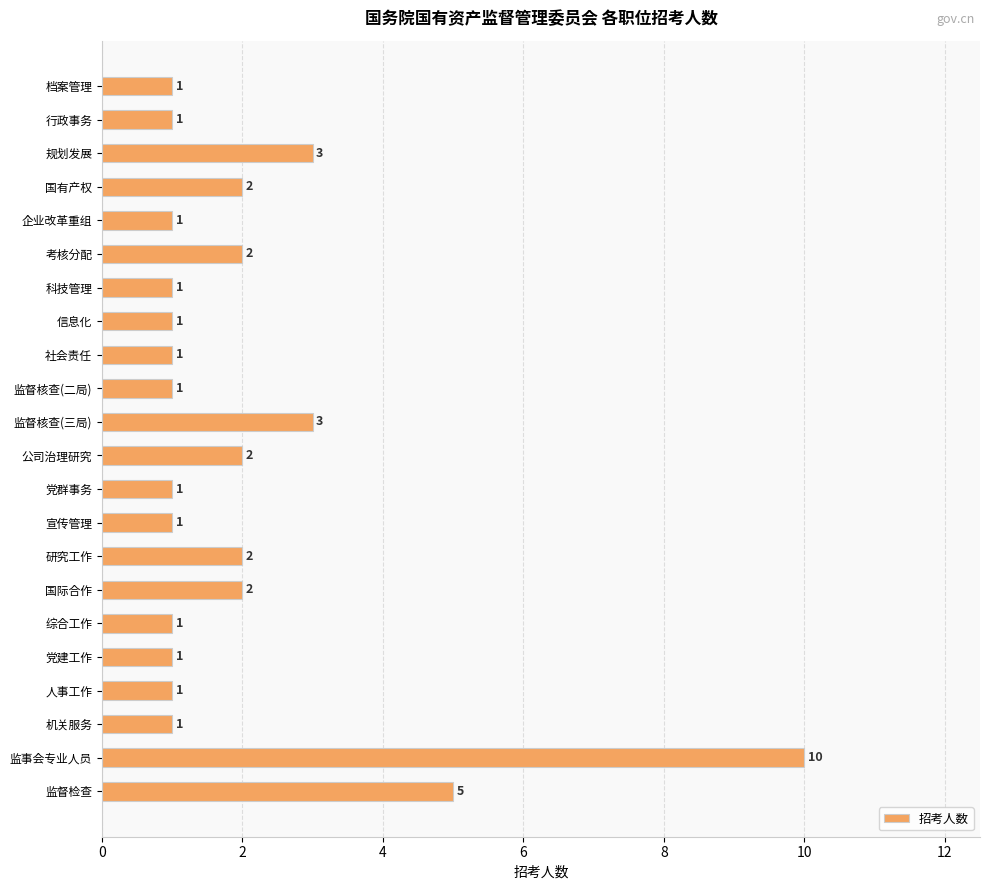

Reading top to bottom, transcribe all the data shown in this chart.

1	1	3	2	1	2	1	1	1	1	3	2	1	1	2	2	1	1	1	1	10	5